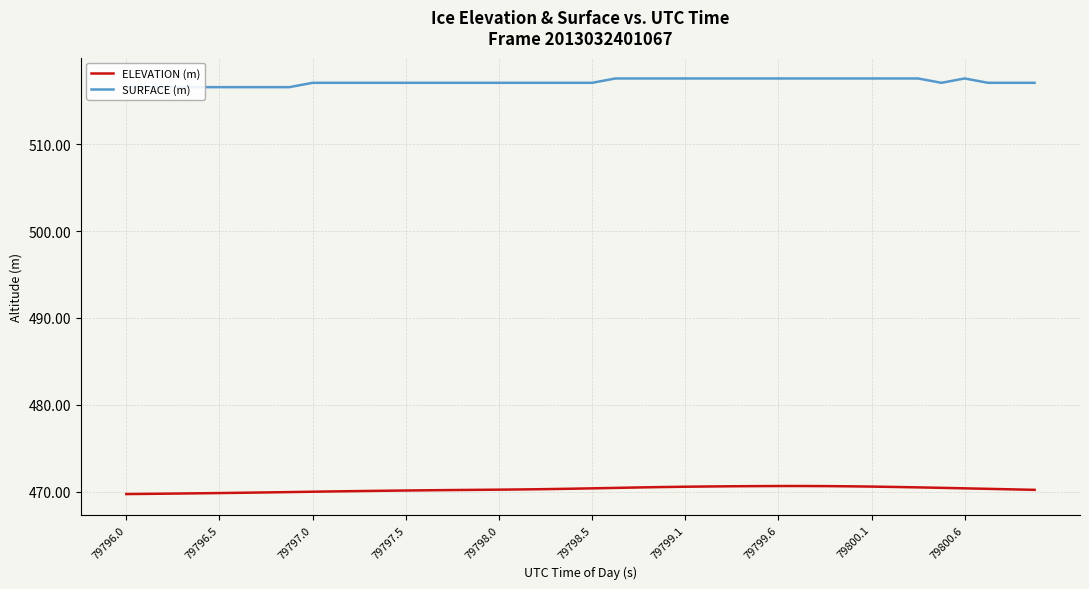

Which series has the largest total across all categories?

SURFACE (m)